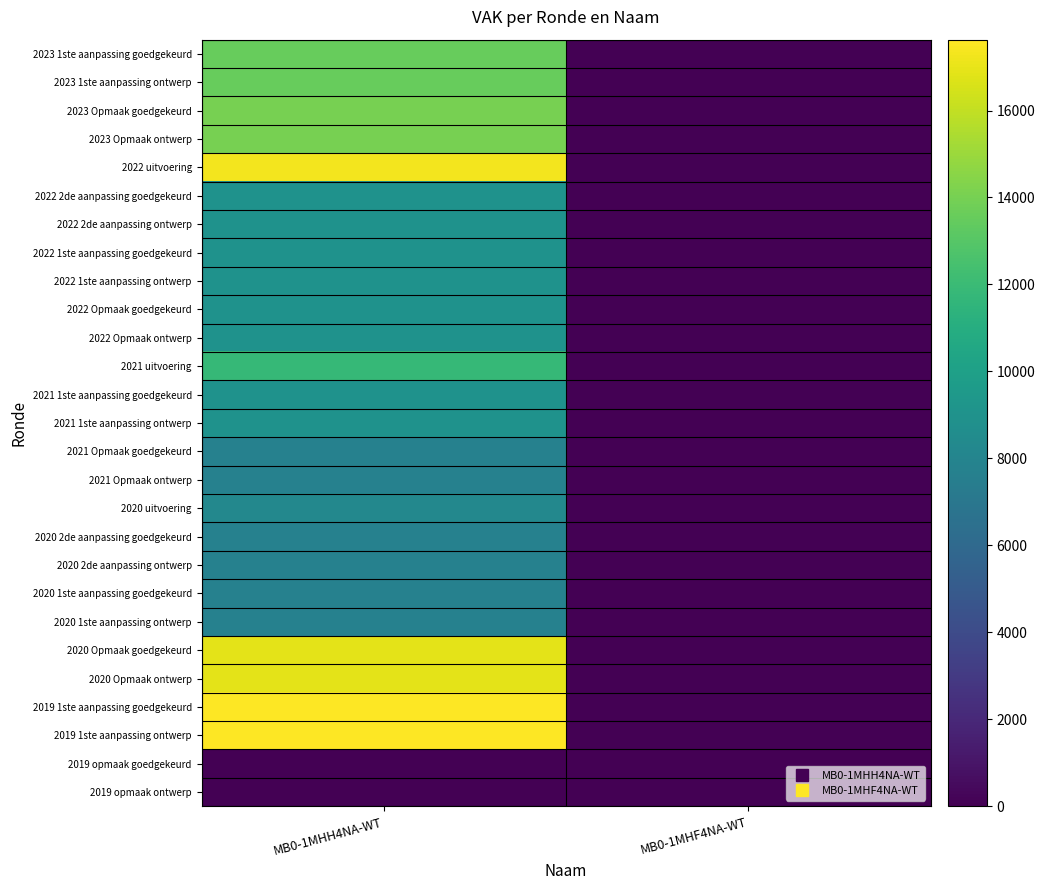

At how many categories does at least one series exceed 4797?

1